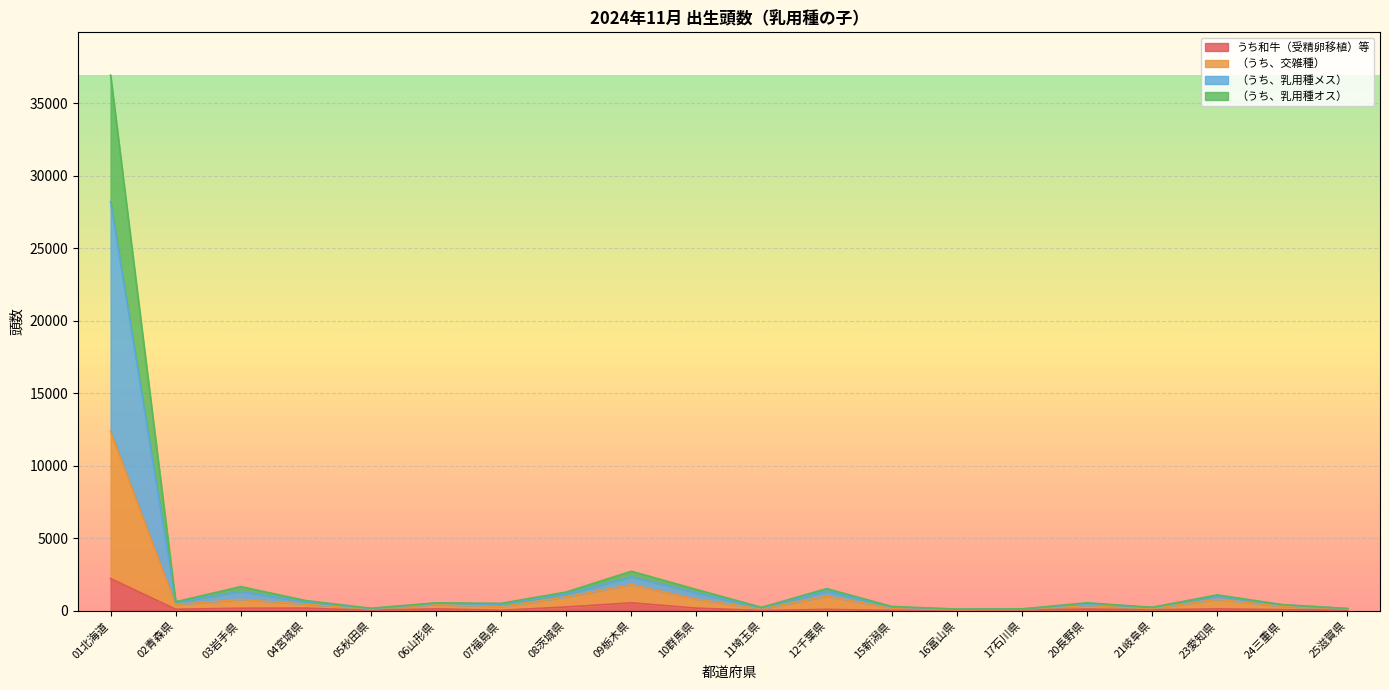

True or false: （うち、乳用種メス） and うち和牛（受精卵移植）等 intersect in this chart.

False